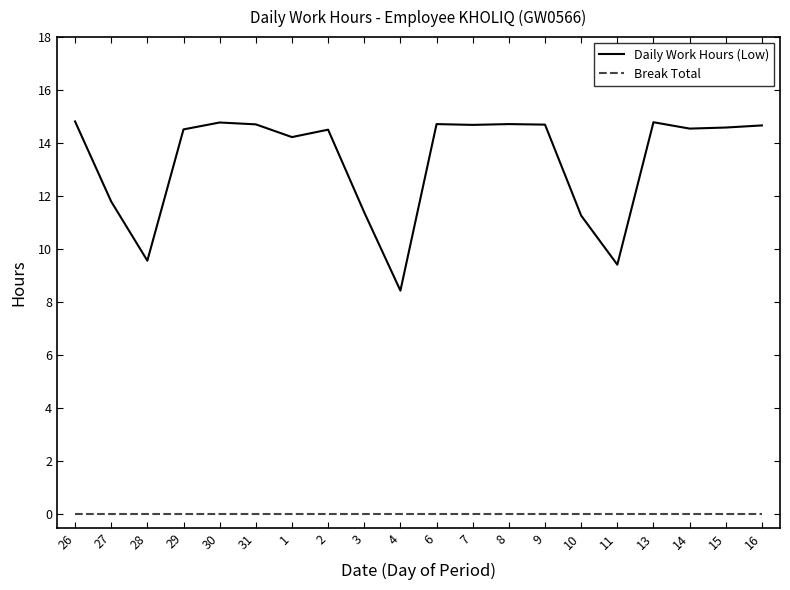

What is the spread (max minus min) of values at 27?

11.8